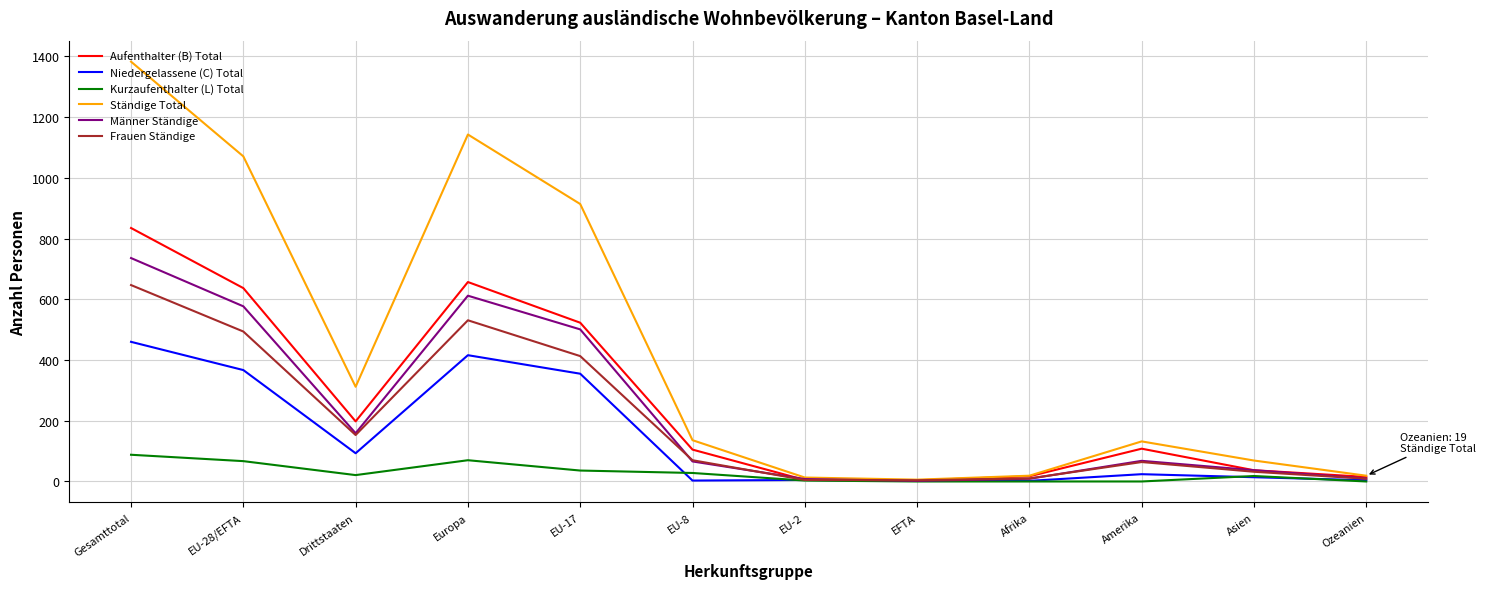

Count the number of categories in the chart.

12